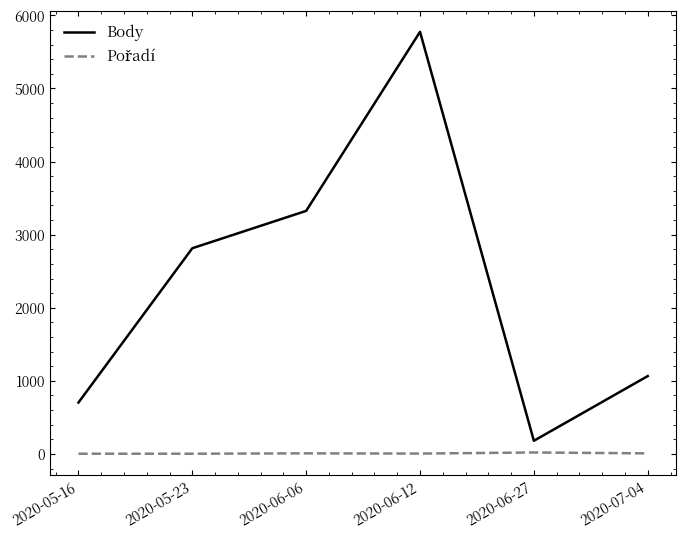

What is the difference between the maximum and minimum values in the Body series?

5595